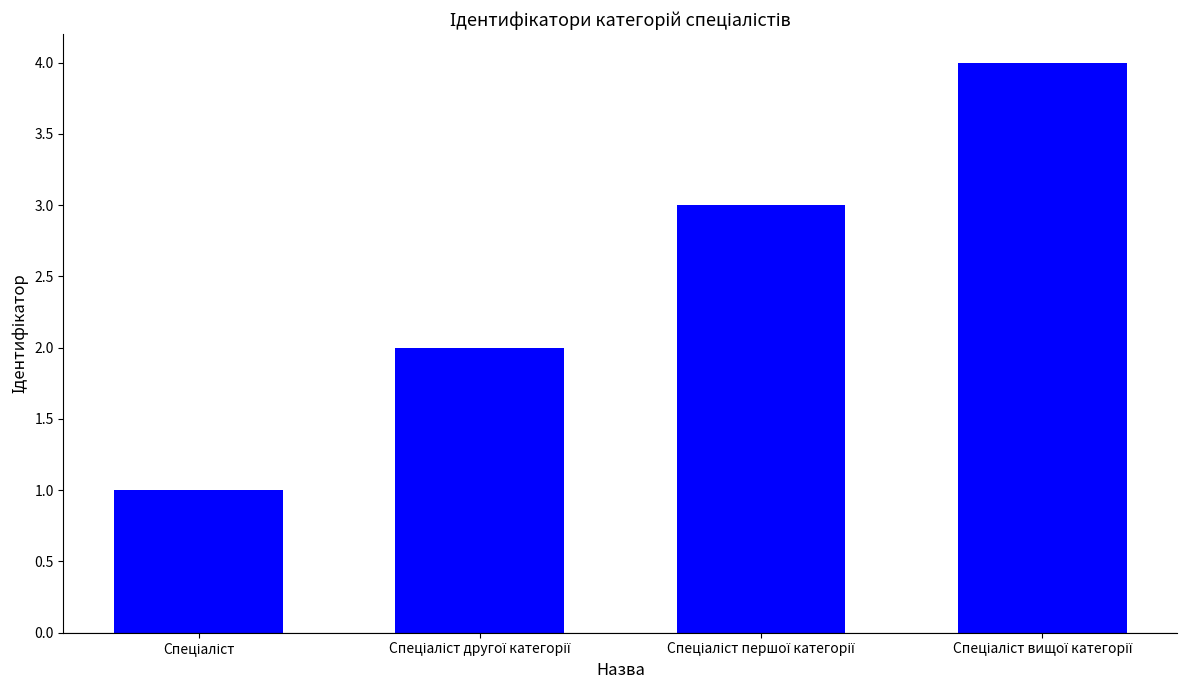

What is the greatest value displayed?

4